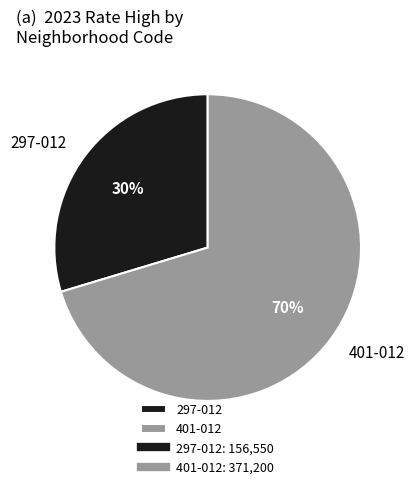

Rank the categories by value from lowest to highest.

297-012, 401-012